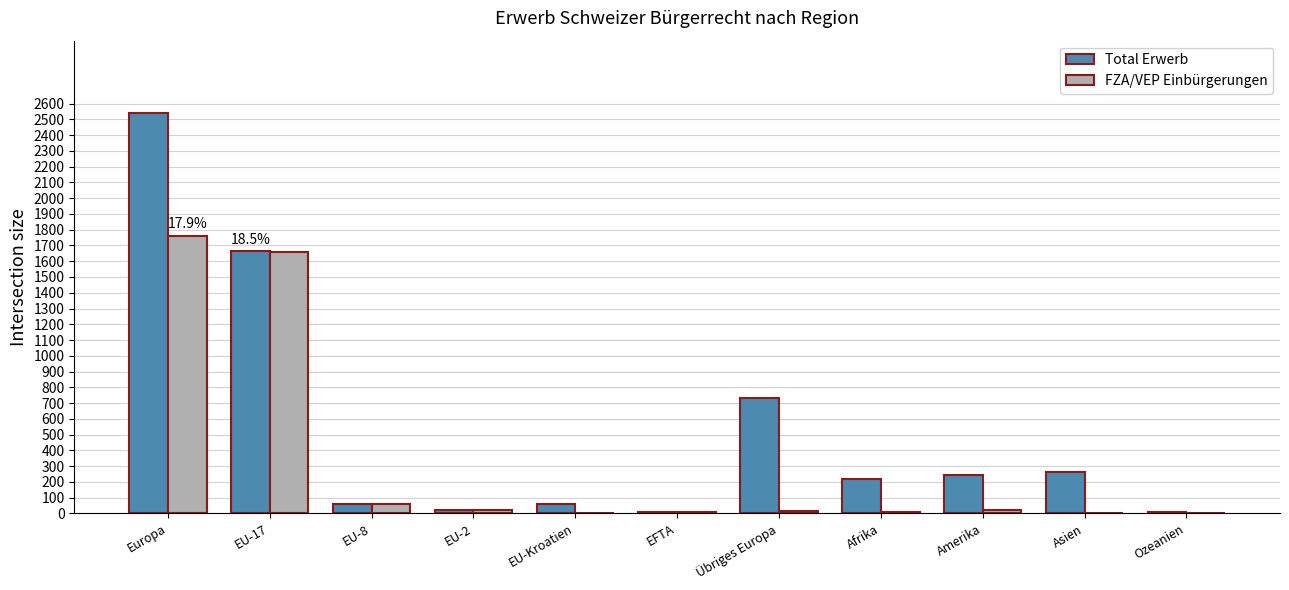

True or false: Total Erwerb has a value of 378 at Amerika.

False